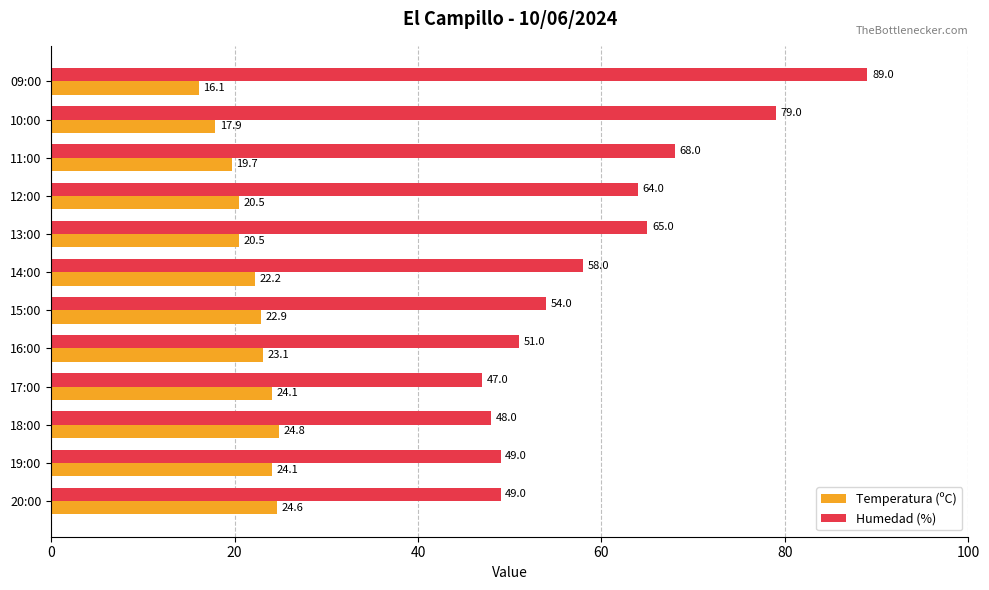

What is the greatest value displayed?

89.0